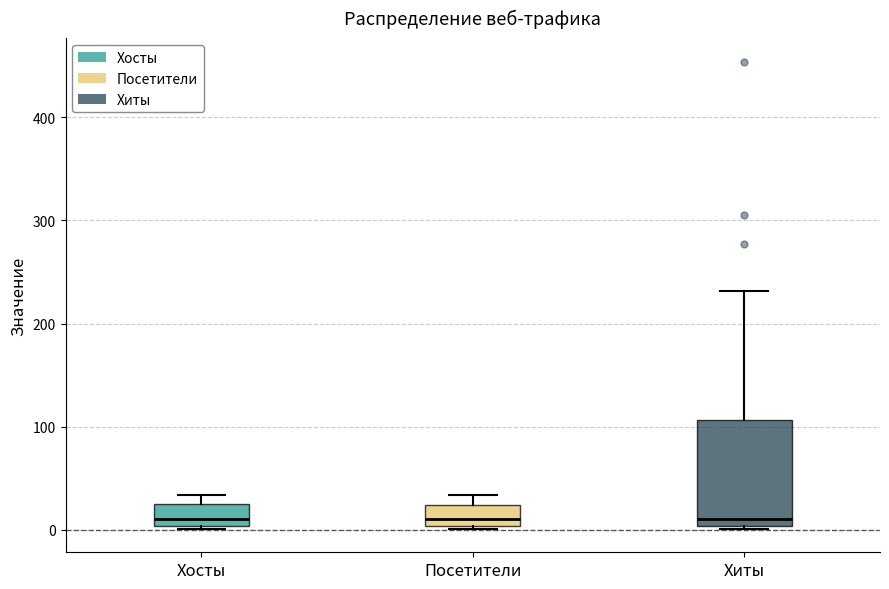

Reading left to right, read every box against the y-axis: the position of its median line, the range the box covers, and the ends of its whiskers. The values are not printed on the chart, so give them approximately, as read against the axis.

Хосты: median 10, box 0 to 30, whiskers 0 to 30 (just above the box's upper edge)
Посетители: median 10, box 0 to 20, whiskers 0 to 30
Хиты: median 10, box 0 to 110, whiskers 0 to 230